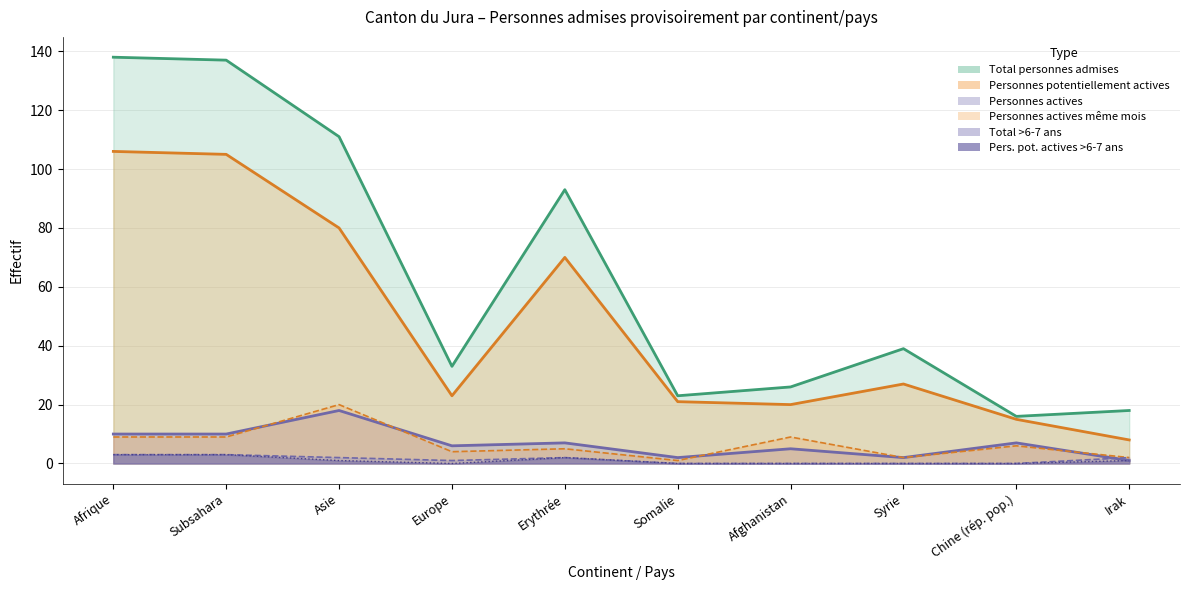

Which category has the highest value in the Total >6 et <=7 ans series?

Afrique